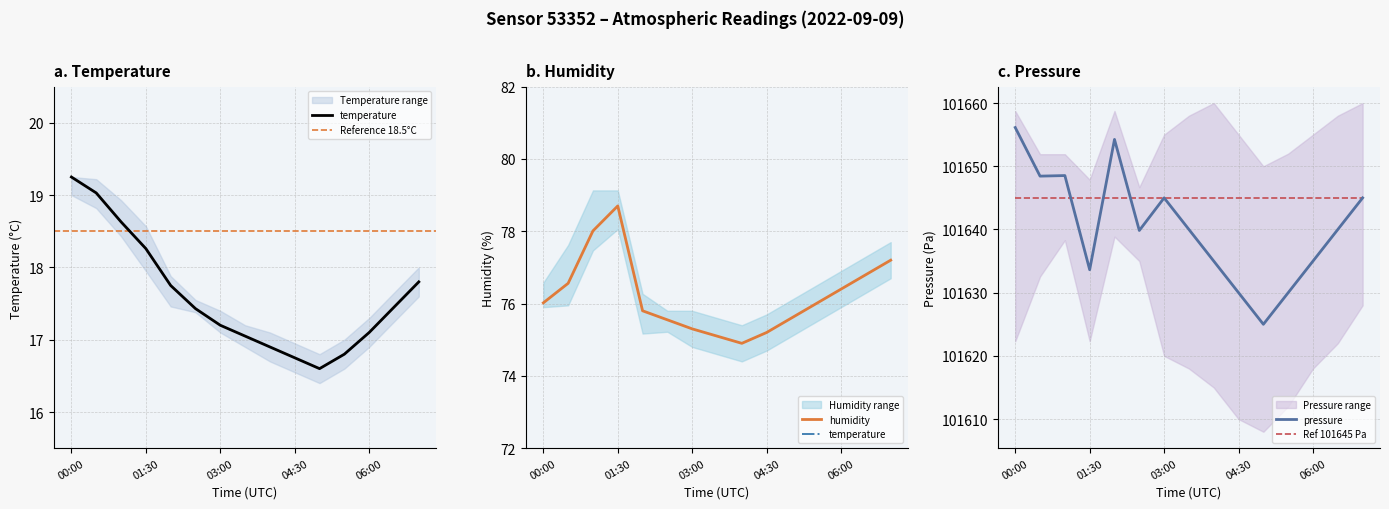

Rank the categories by pressure_norm value from lowest to highest.

05:00, 04:30, 05:30, 01:30, 04:00, 06:00, 02:30, 03:30, 06:30, 03:00, 07:00, 00:30, 01:00, 02:00, 00:00